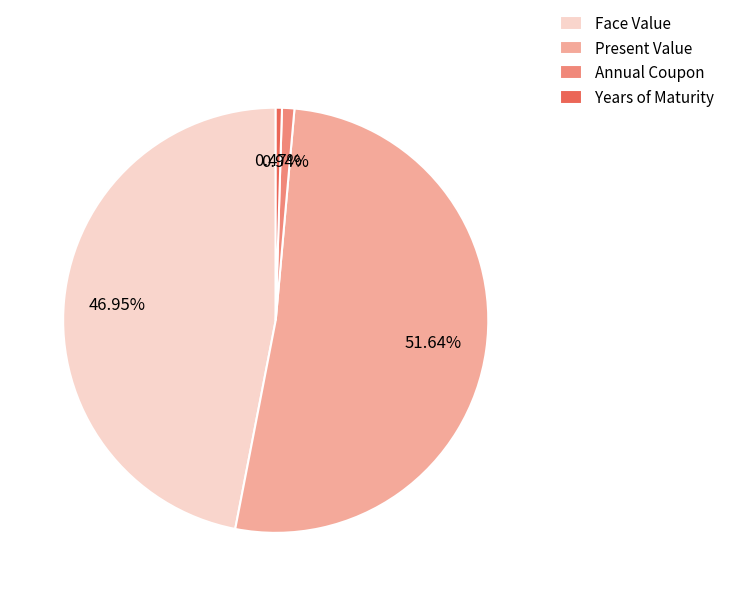

Is there any slice that represents more than half of the pie?

Yes